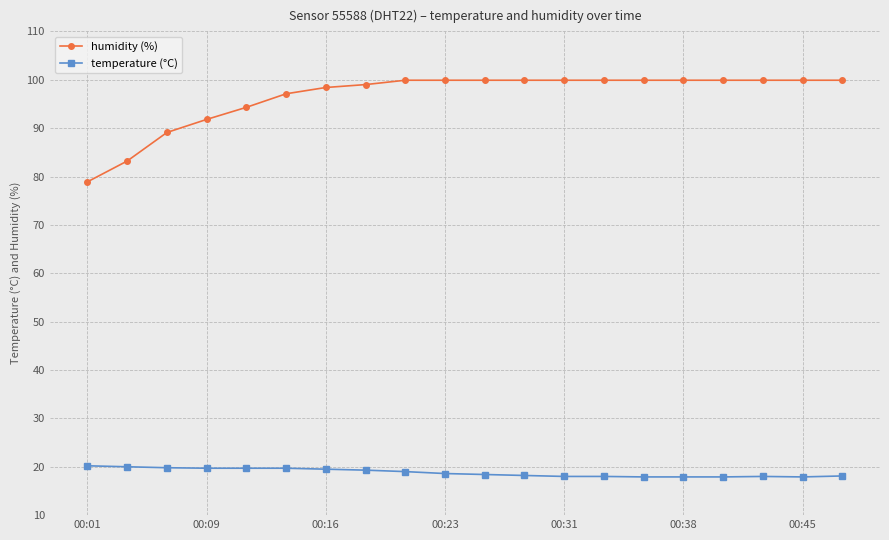

What is the greatest value displayed?

99.9